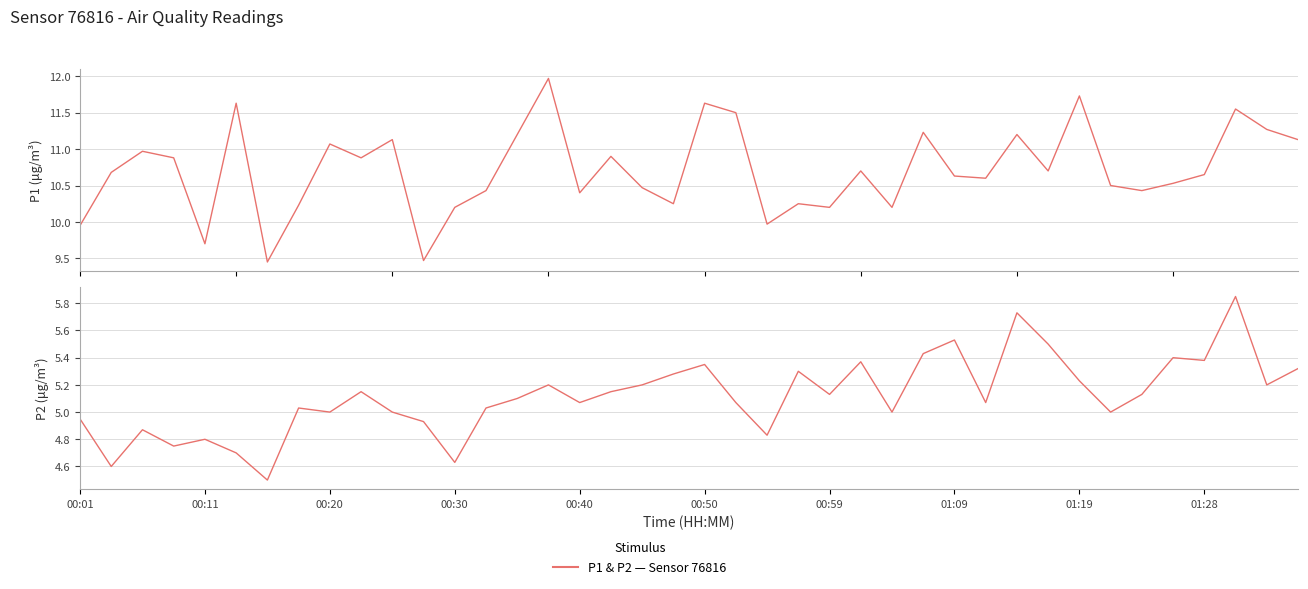

What is the lowest value of the P2 (μg/m³) series?

4.5